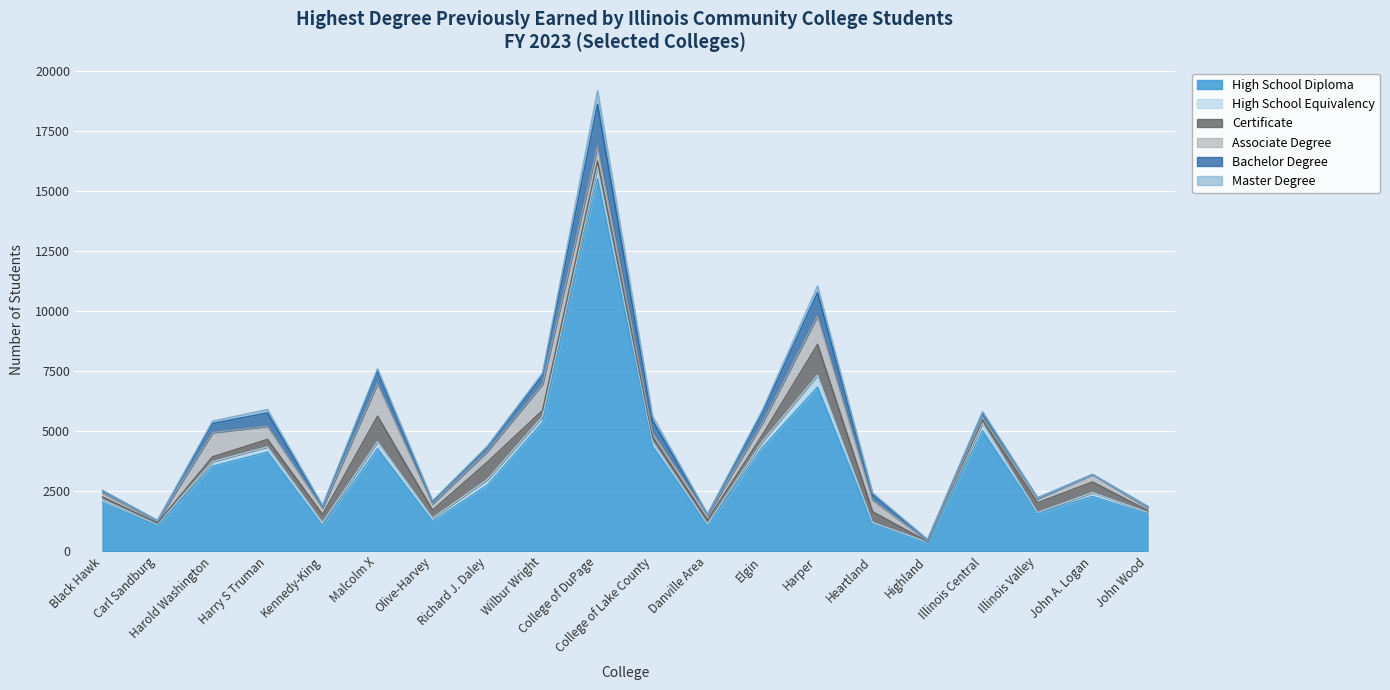

True or false: Bachelor Degree has a value of 183 at Richard J. Daley.

True